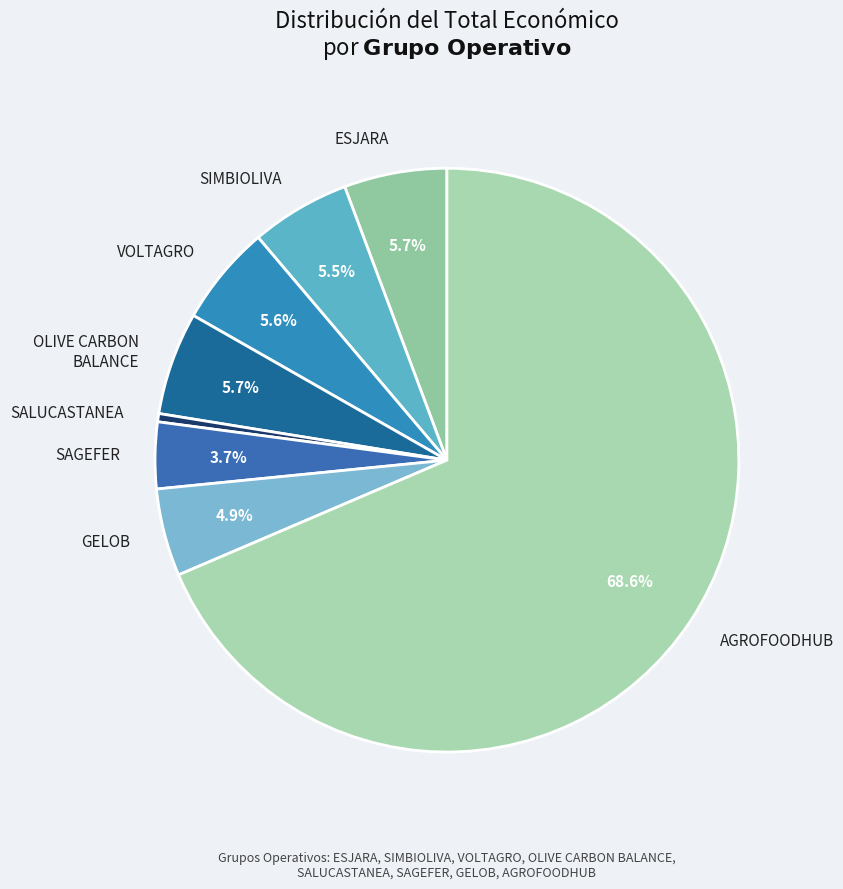

Which has a higher value, GELOB or SIMBIOLIVA?

SIMBIOLIVA